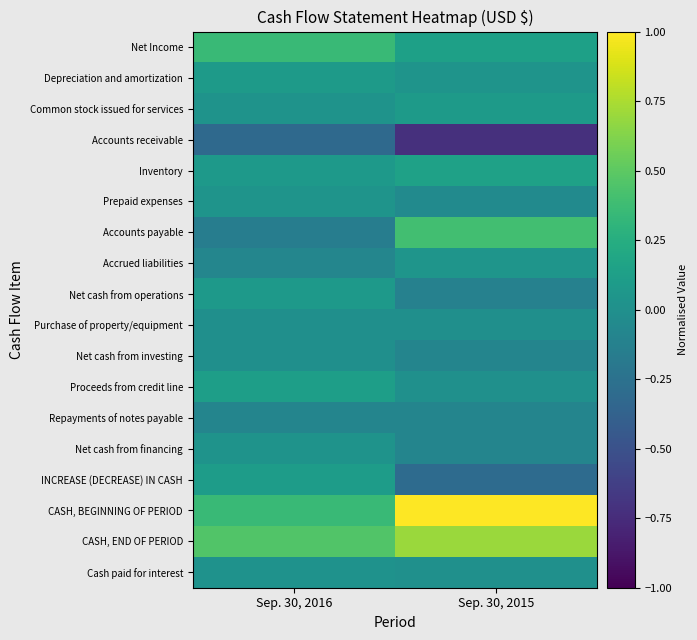

Rank the series at Sep. 30, 2016 from highest to lowest value.

CASH, END OF PERIOD, CASH, BEGINNING OF PERIOD, Net Income, Proceeds from credit line, INCREASE (DECREASE) IN CASH, Depreciation and amortization, Net cash from operations, Inventory, Prepaid expenses, Net cash from financing, Common stock issued for services, Cash paid for interest, Net cash from investing, Purchase of property/equipment, Accrued liabilities, Repayments of notes payable, Accounts payable, Accounts receivable